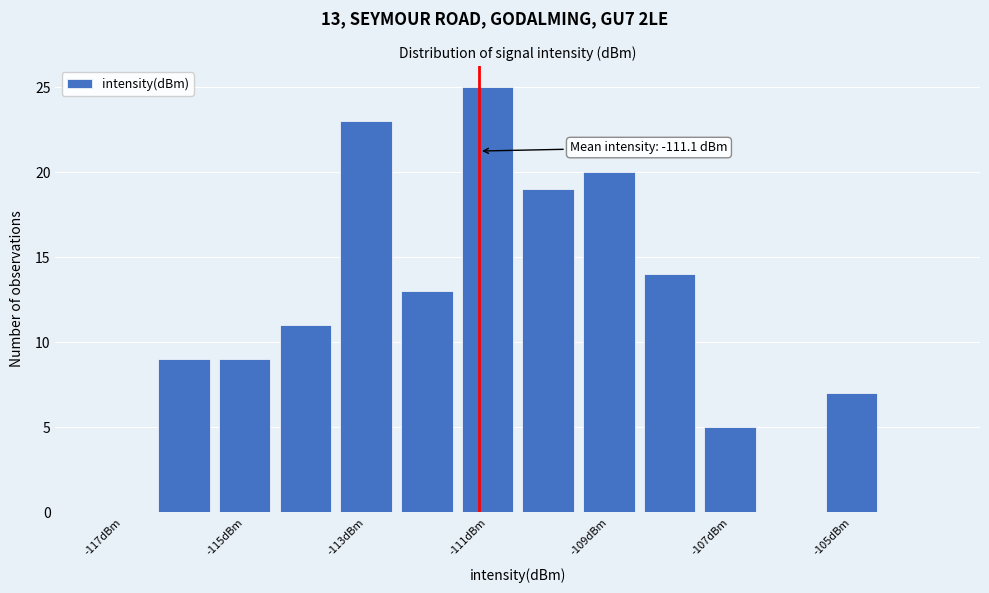

Over which range of the x-axis is the bar tallest?

-111.5 to -110.5